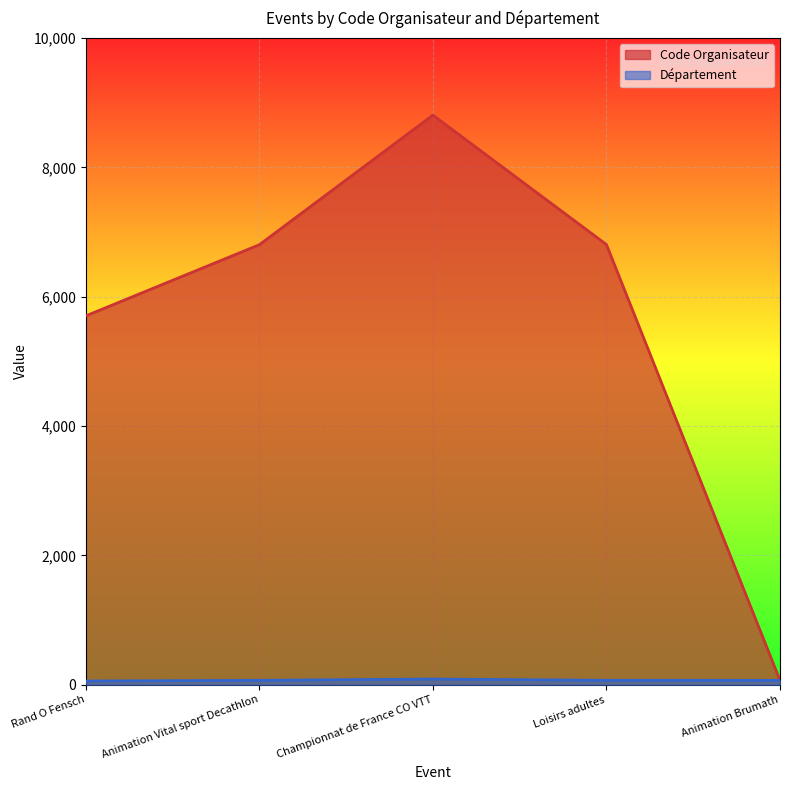

How many categories are shown in the chart?

5